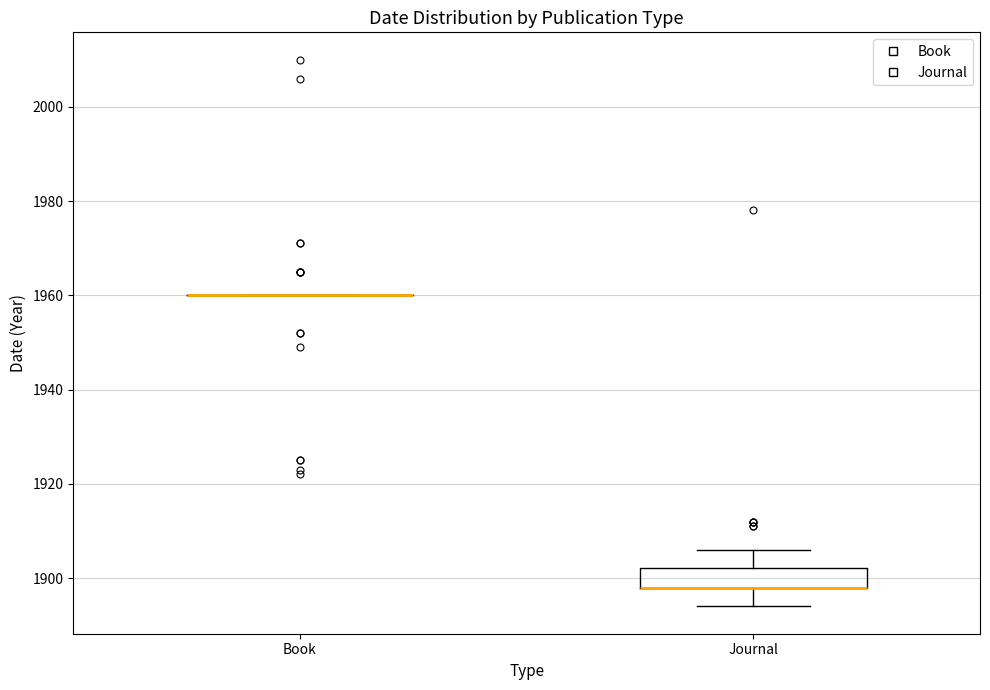

Reading left to right, read every box against the y-axis: the position of its median line, the range the box covers, and the ends of its whiskers. The values are not printed on the chart, so give them approximately, as read against the axis.

Book: box collapsed to a line at 1960, whiskers 1960 to 1960
Journal: median 1898 (drawn on the box's lower edge), box 1898 to 1902, whiskers 1894 to 1906